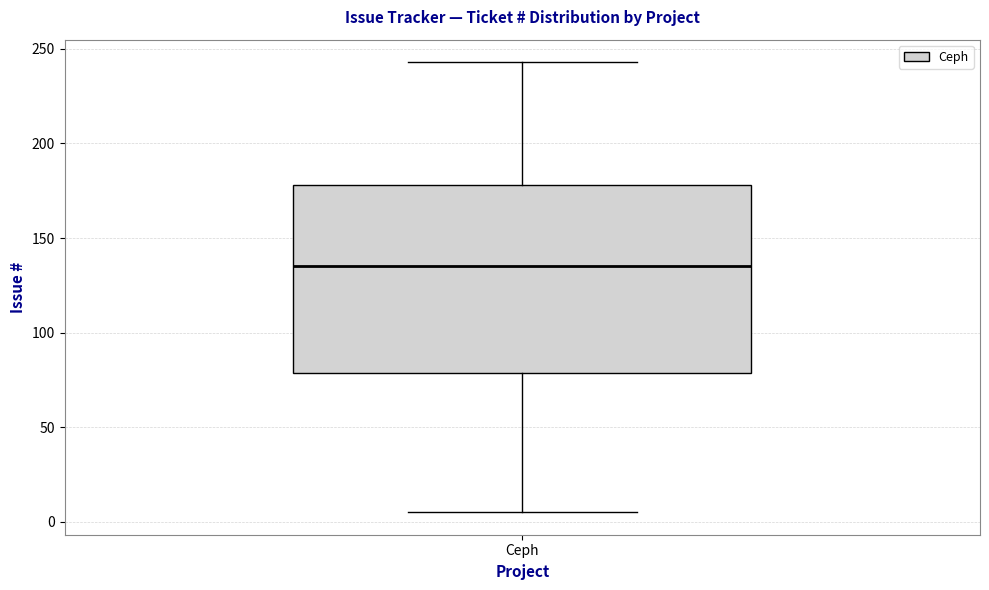

Transcribe this box plot: give where the median line is, the range the box spans, and where the two whiskers end, as read against the y-axis. The values are not printed on the chart, so give them approximately, as read against the axis.

median 135, box 80 to 180, whiskers 5 to 245